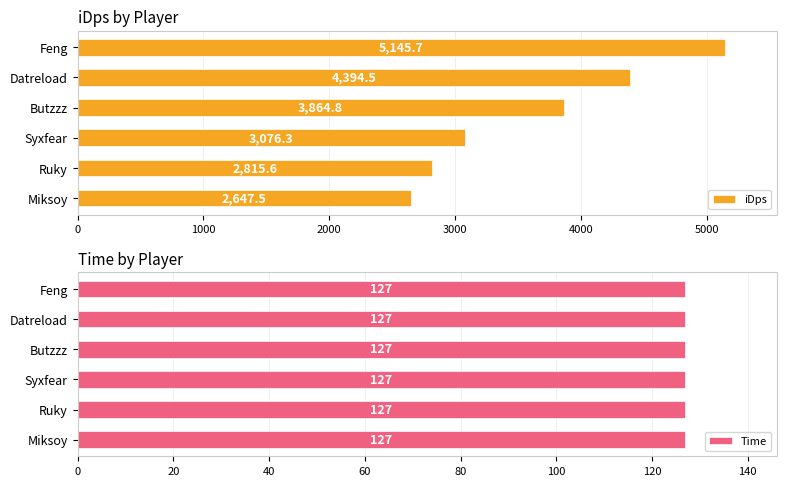

List the series in order of their overall mean, highest first.

iDps, Time